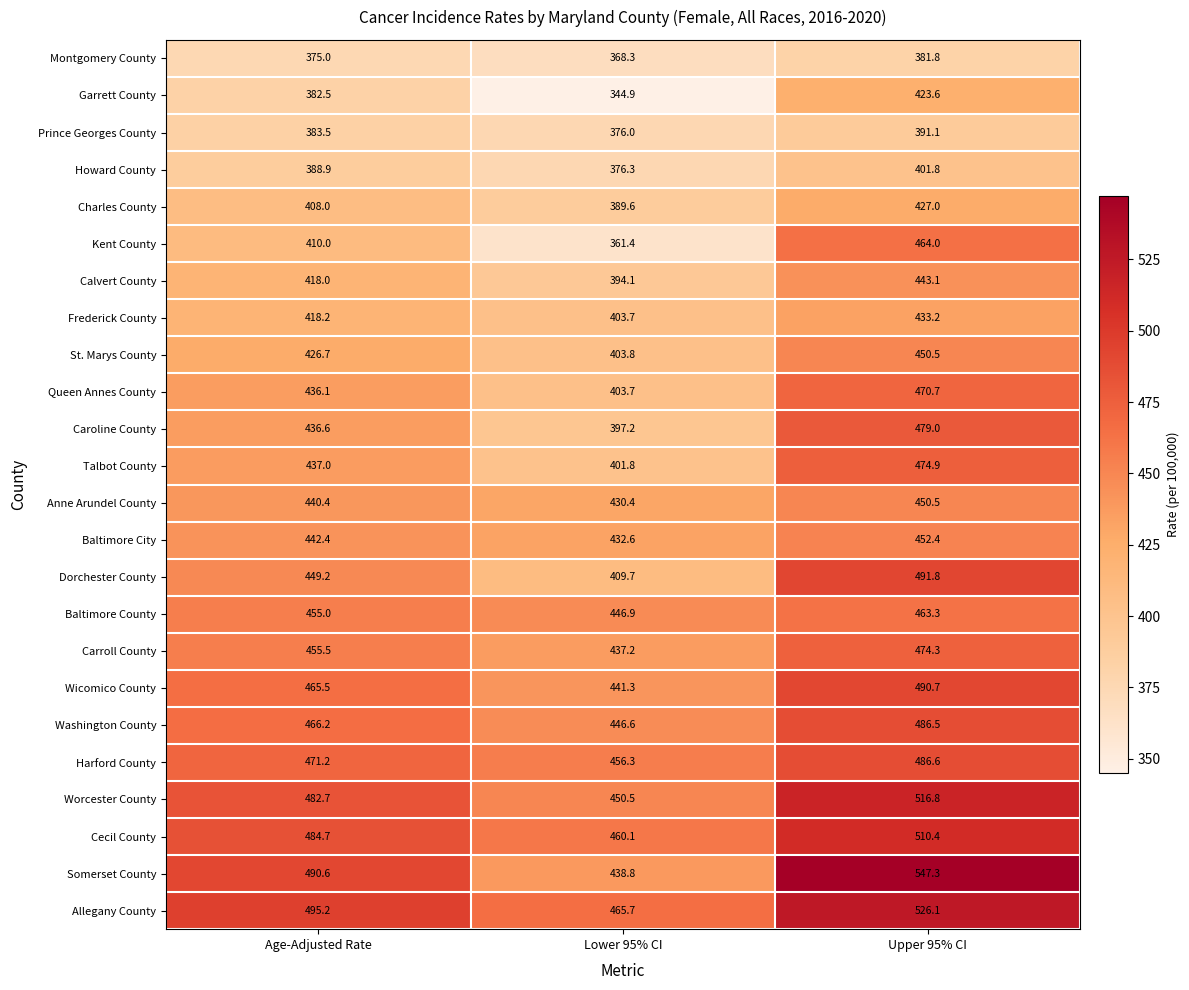

At Age-Adjusted Rate, list the series in order from smallest to largest.

Montgomery County, Garrett County, Prince Georges County, Howard County, Charles County, Kent County, Calvert County, Frederick County, St. Marys County, Queen Annes County, Caroline County, Talbot County, Anne Arundel County, Baltimore City, Dorchester County, Baltimore County, Carroll County, Wicomico County, Washington County, Harford County, Worcester County, Cecil County, Somerset County, Allegany County